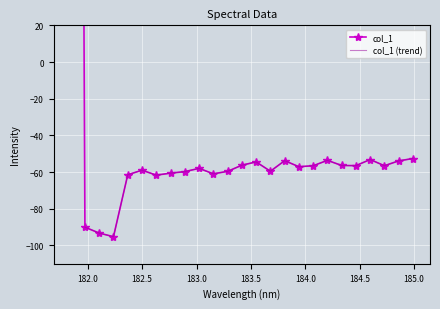

What is the label of the 17th point from the right?

182.8925964608